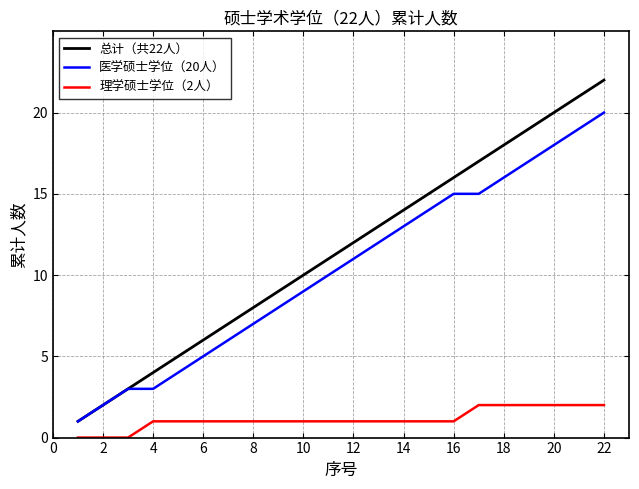

True or false: 总计（共22人） and 理学硕士学位（2人） intersect in this chart.

False